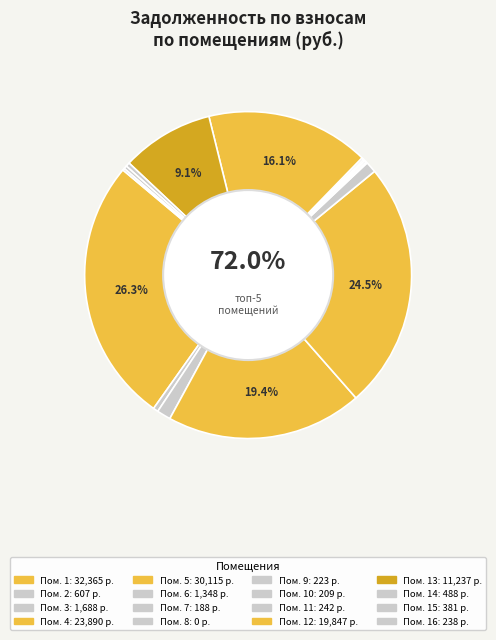

Is 10 the majority of the pie?

No